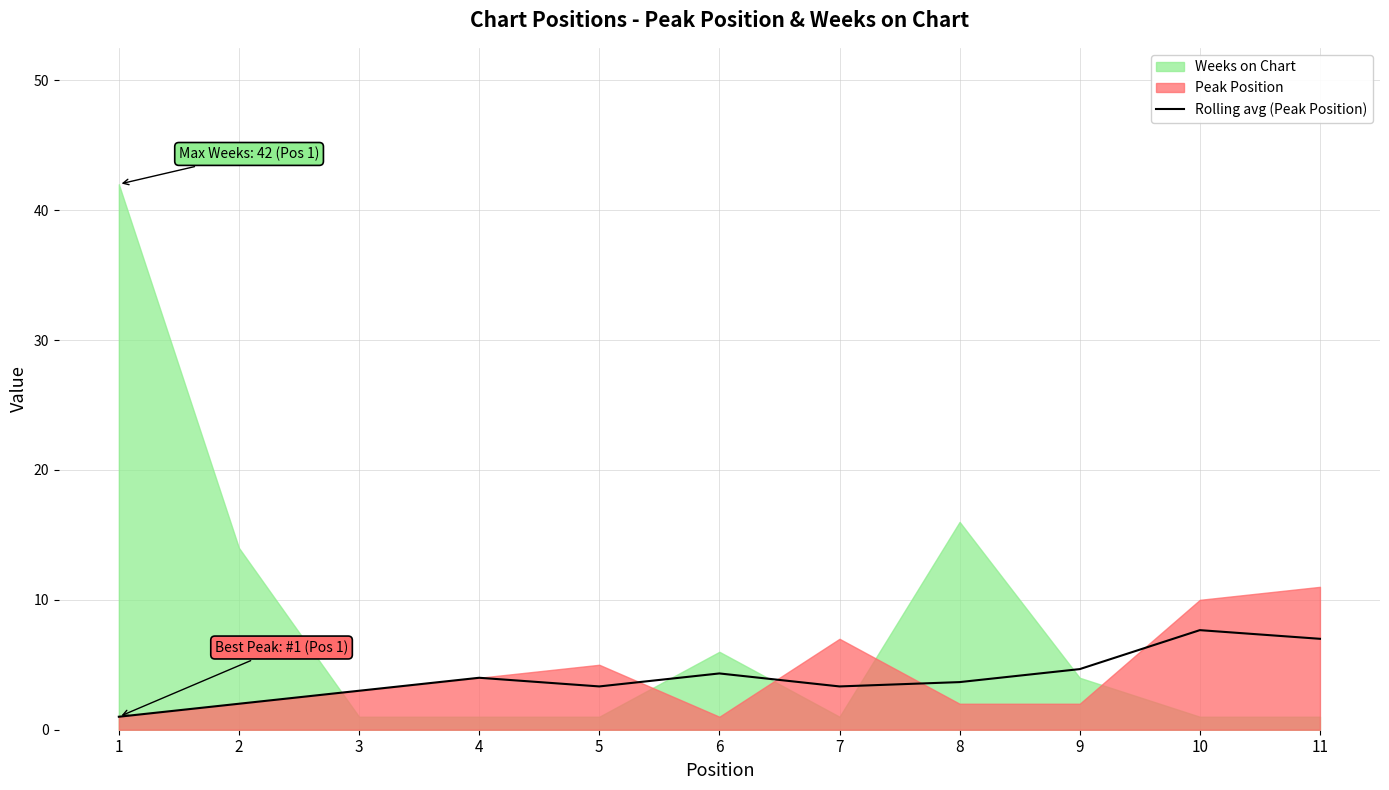

Between 7 and 2, which is larger?

7